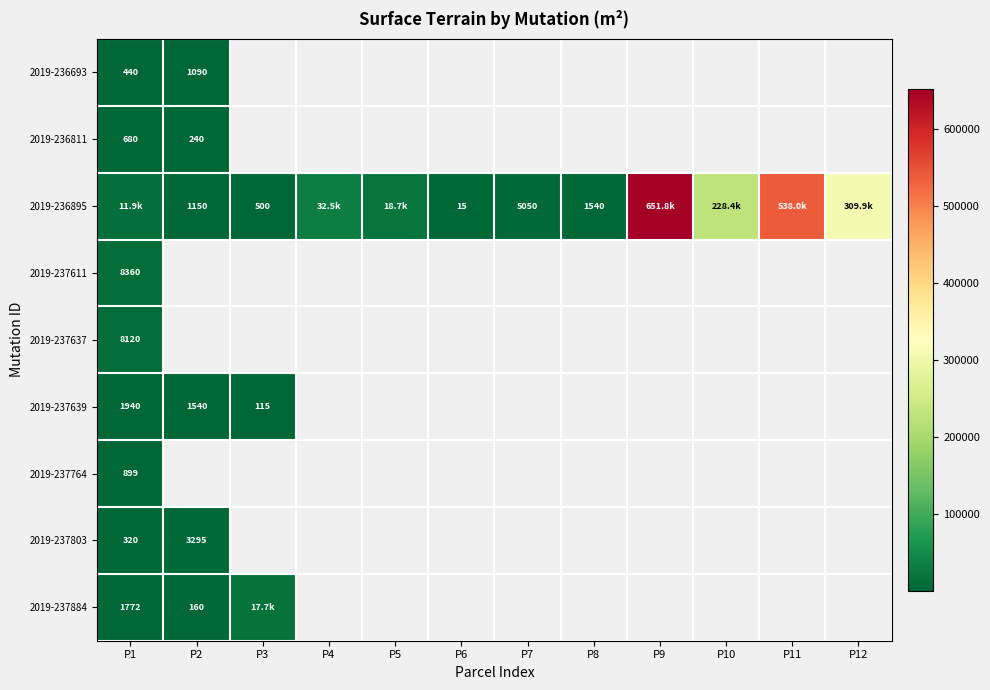

At which category is the sum across all series the highest?

P1